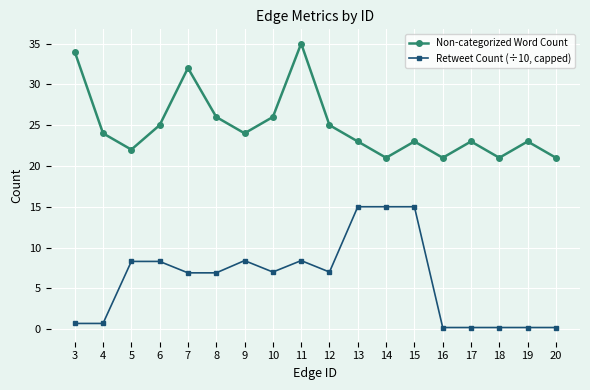

True or false: Non-categorized Word Count has more than 2 points higher than both neighbors.

True